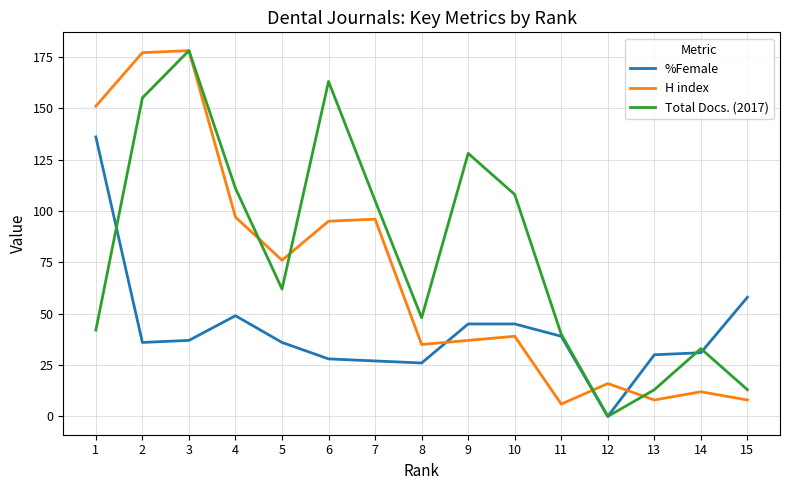

How many values in %Female are above zero?

14